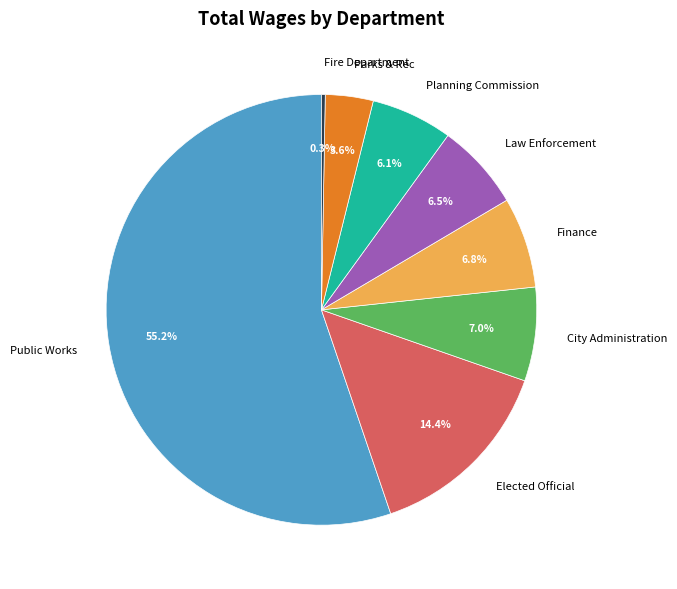

Count the number of slices in the pie.

8